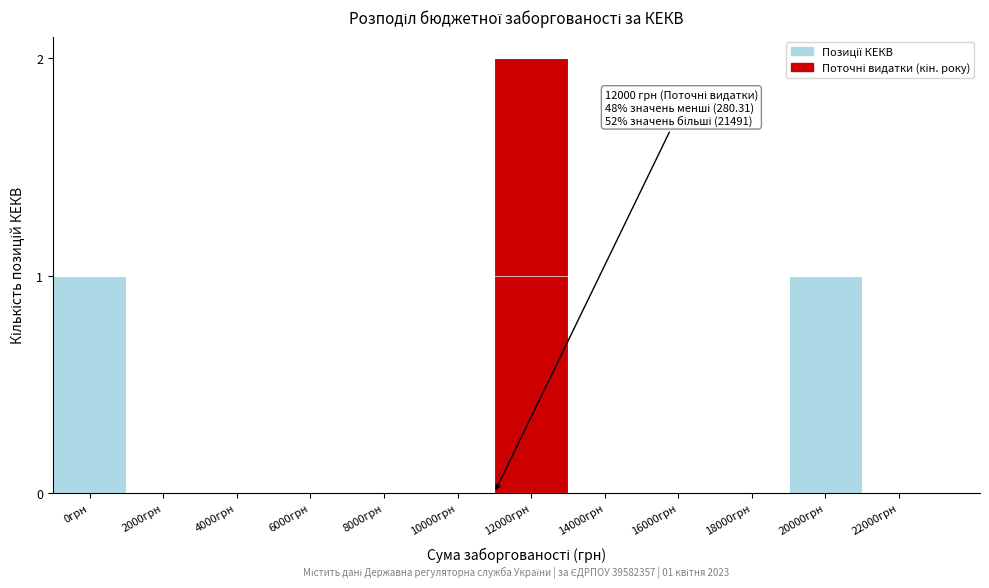

Reading left to right, what are all the values shown in this chart?

0грн=1	2000грн=0	4000грн=0	6000грн=0	8000грн=0	10000грн=0	12000грн=2	14000грн=0	16000грн=0	18000грн=0	20000грн=1	22000грн=0